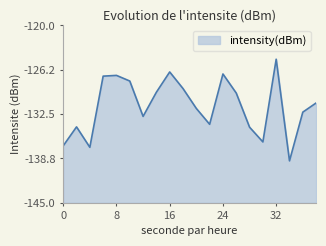

What is the change in value from 4 to 34?

-1.9